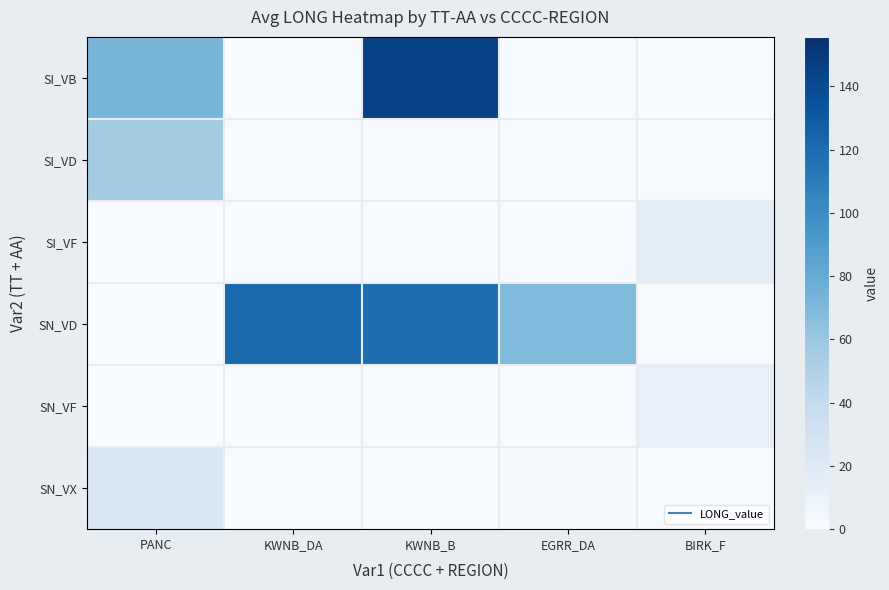

At EGRR_DA, list the series in order from largest to smallest.

SN_VD, SN_VX, SI_VB, SI_VD, SI_VF, SN_VF